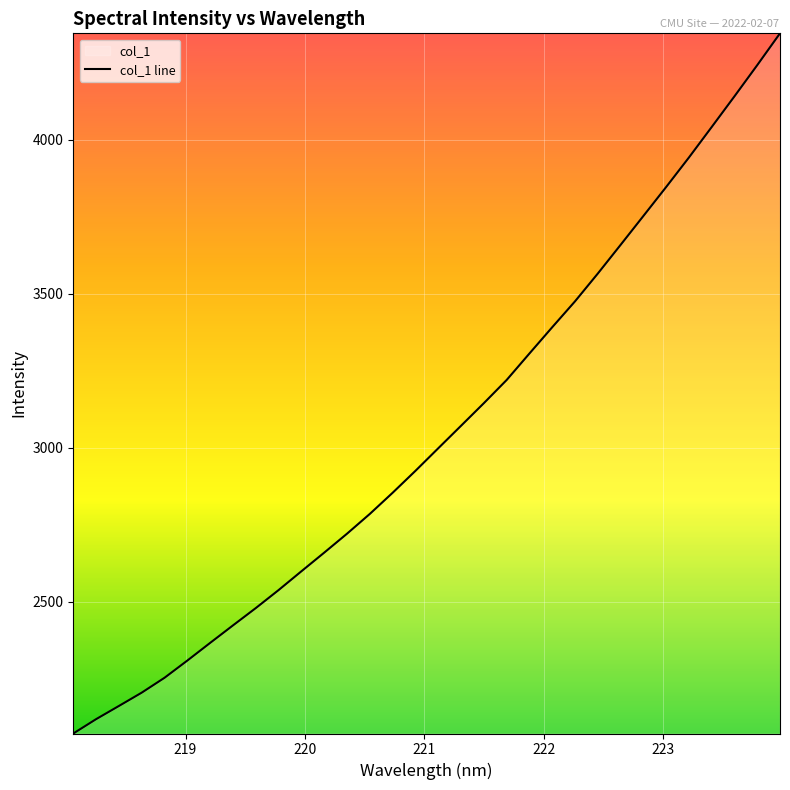

Count the number of values greater than 2997.

16